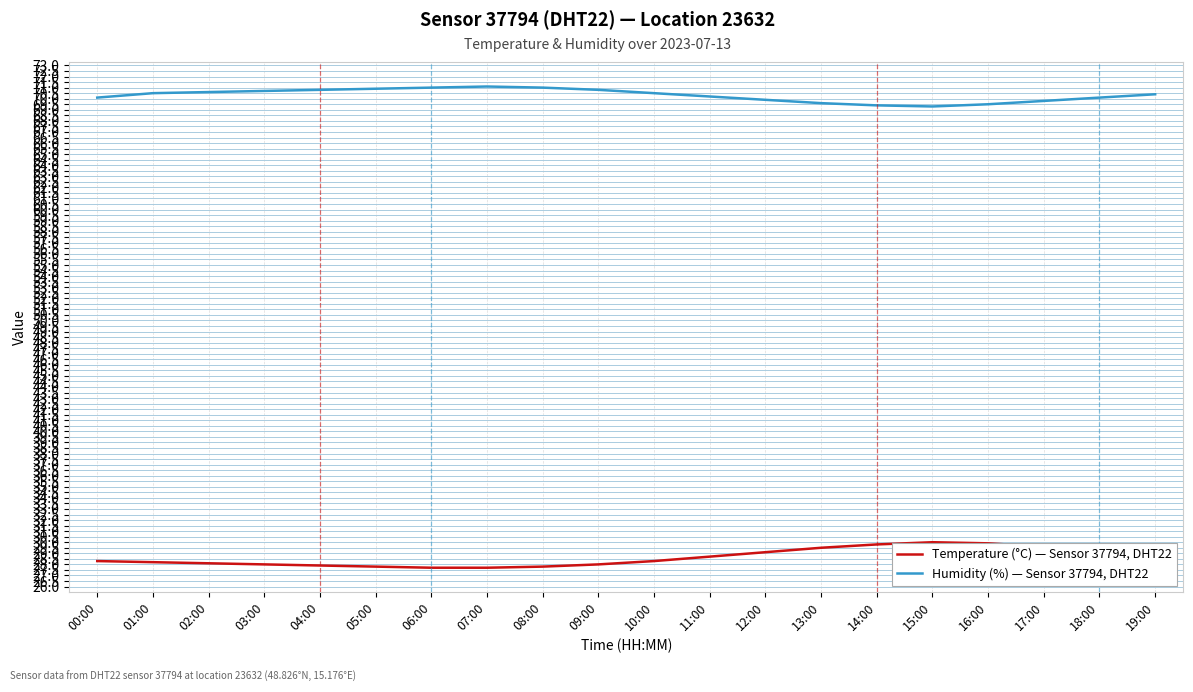

How many lines are shown in the chart?

2